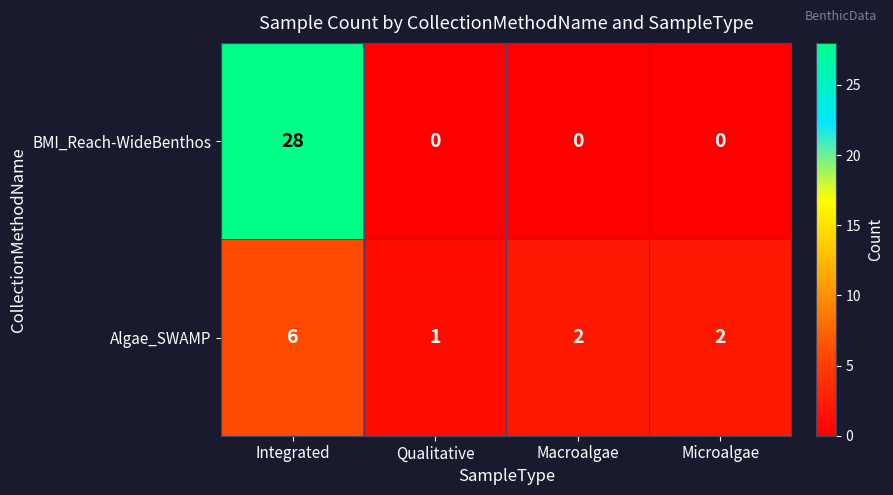

At Microalgae, list the series in order from largest to smallest.

Algae_SWAMP, BMI_Reach-WideBenthos